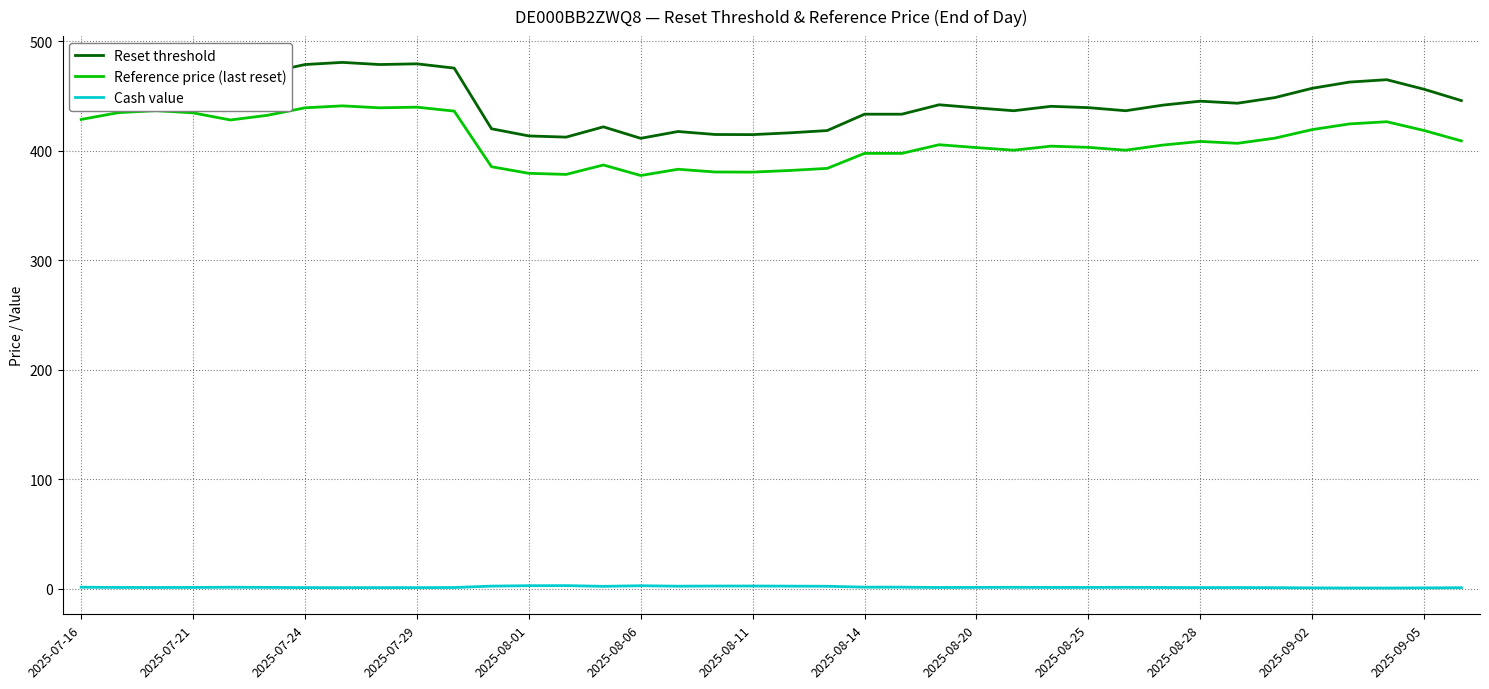

Which series has the largest total across all categories?

Reset threshold